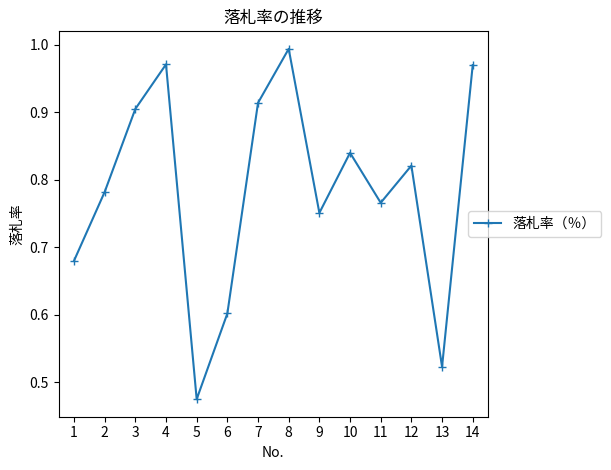

True or false: there are more than 0 points higher than both neighbors.

True